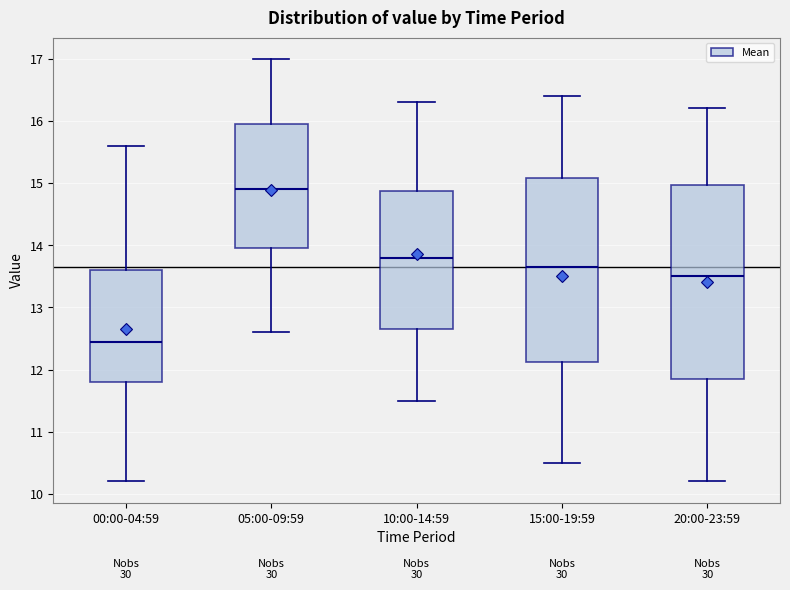

Reading left to right, transcribe this box plot: for each box, give where its median line is, the range the box spans, and where its two whiskers end, as read against the y-axis. The values are not printed on the chart, so give them approximately, as read against the axis.

00:00-04:59: median 12.5, box 11.8 to 13.6, whiskers 10.2 to 15.6
05:00-09:59: median 14.9, box 14.0 to 16.0, whiskers 12.6 to 17.0
10:00-14:59: median 13.8, box 12.7 to 14.9, whiskers 11.5 to 16.3
15:00-19:59: median 13.7, box 12.1 to 15.1, whiskers 10.5 to 16.4
20:00-23:59: median 13.5, box 11.9 to 15.0, whiskers 10.2 to 16.2